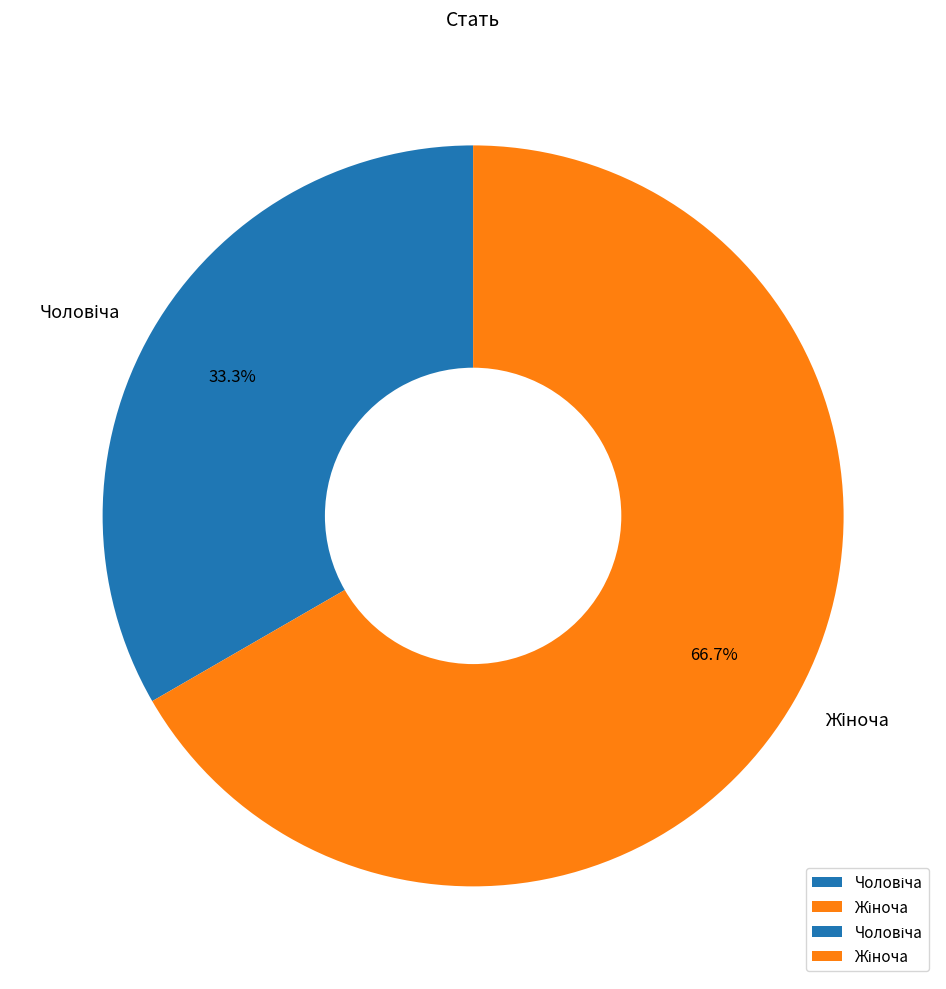

Is there a majority slice in this chart?

Yes